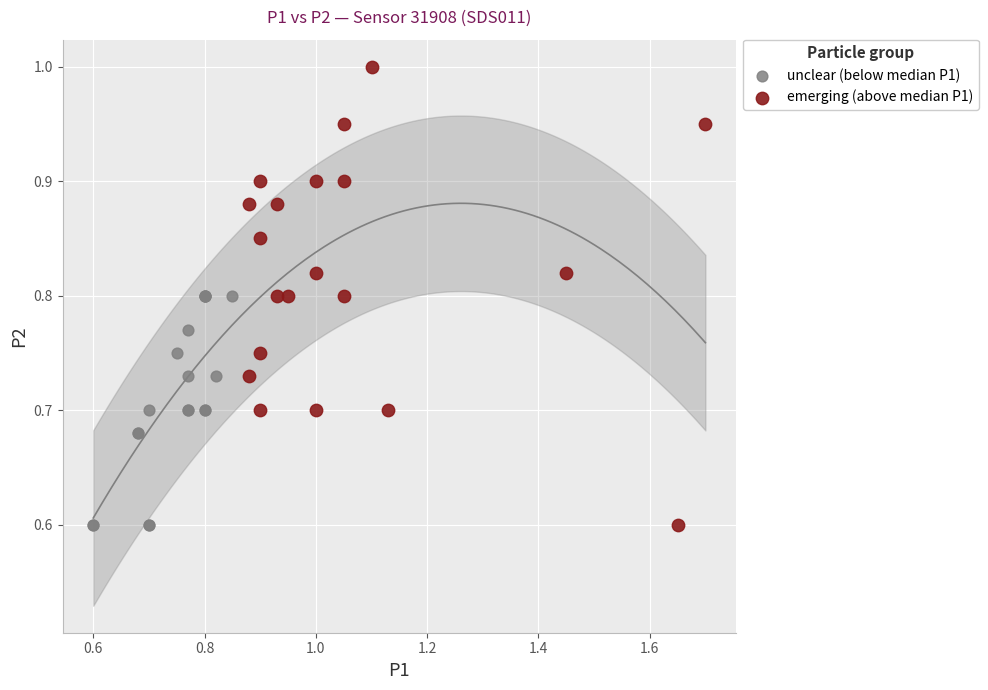

What are all the series names shown in the legend?

unclear (below median P1), emerging (above median P1)